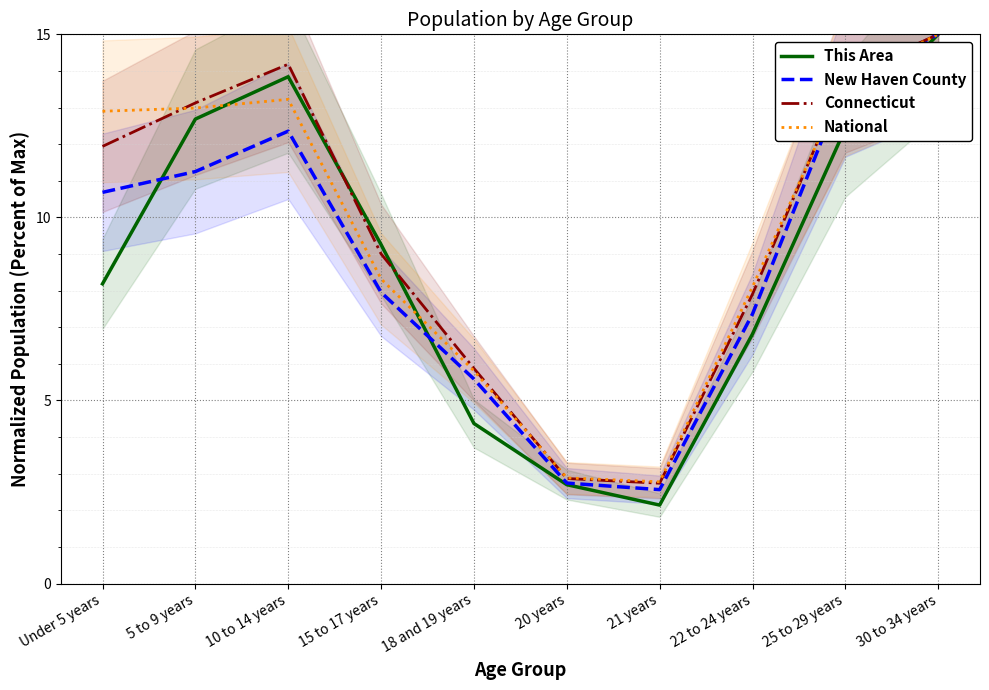

Where is This Area nearest to the value 8?

Under 5 years